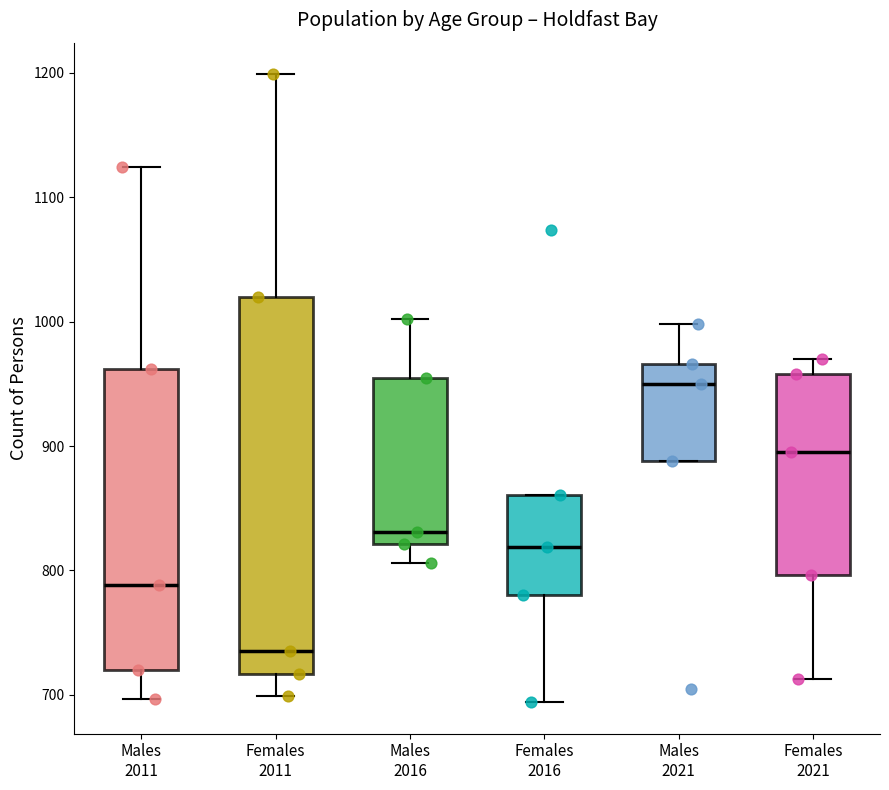

Reading left to right, read every box against the y-axis: the position of its median line, the range the box covers, and the ends of its whiskers. The values are not printed on the chart, so give them approximately, as read against the axis.

Males 2011: median 790, box 720 to 960, whiskers 700 to 1120
Females 2011: median 740, box 720 to 1020, whiskers 700 to 1200
Males 2016: median 830, box 820 to 960, whiskers 810 to 1000
Females 2016: median 820, box 780 to 860, whiskers 690 to 860
Males 2021: median 950, box 890 to 970, whiskers 890 to 1000
Females 2021: median 900, box 800 to 960, whiskers 710 to 970